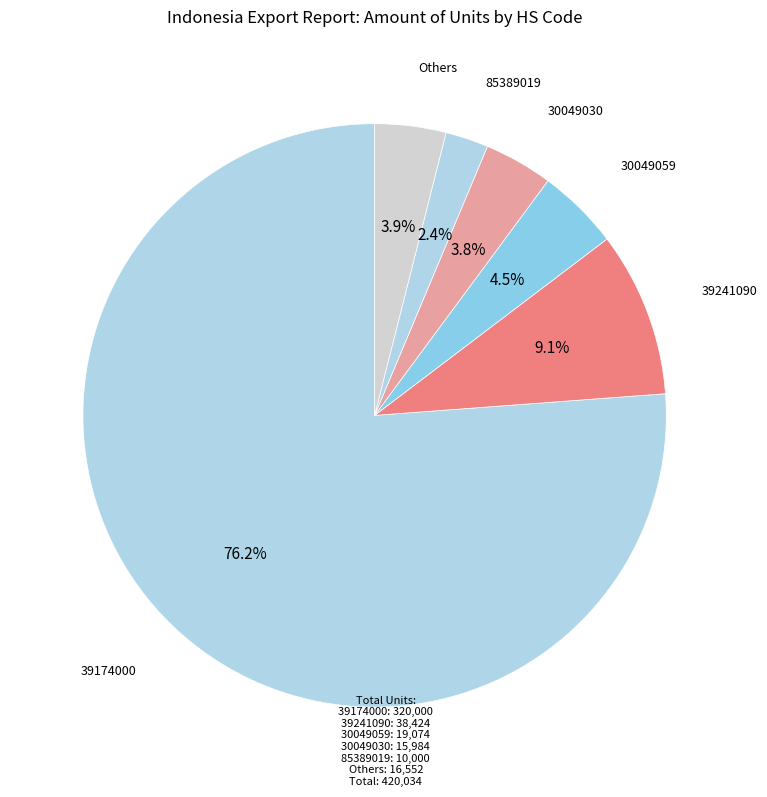

Count the number of slices in the pie.

6